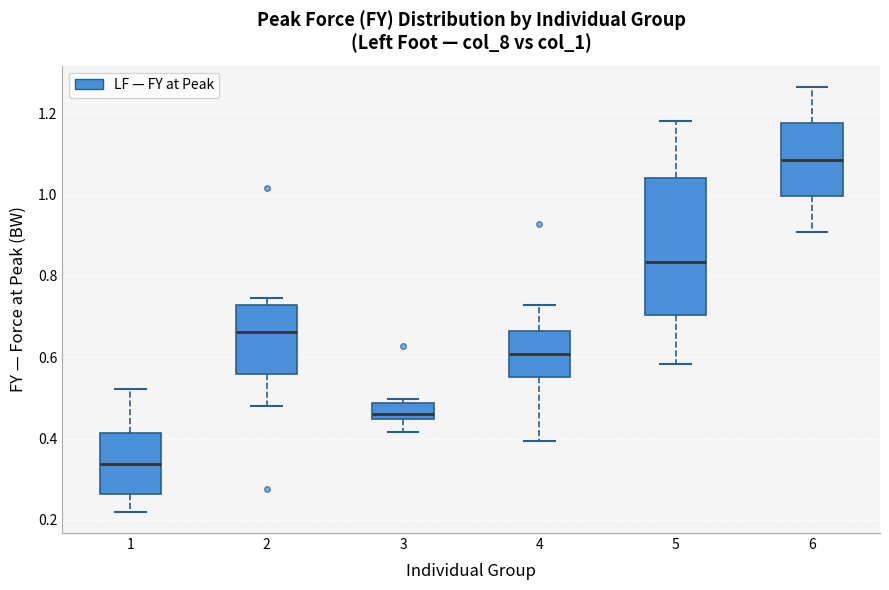

Reading left to right, read every box against the y-axis: the position of its median line, the range the box covers, and the ends of its whiskers. The values are not printed on the chart, so give them approximately, as read against the axis.

1: median 0.34, box 0.26 to 0.42, whiskers 0.22 to 0.52
2: median 0.66, box 0.56 to 0.72, whiskers 0.48 to 0.74
3: median 0.46, box 0.44 to 0.48, whiskers 0.42 to 0.50
4: median 0.60, box 0.56 to 0.66, whiskers 0.40 to 0.72
5: median 0.84, box 0.70 to 1.04, whiskers 0.58 to 1.18
6: median 1.08, box 1.00 to 1.18, whiskers 0.90 to 1.26